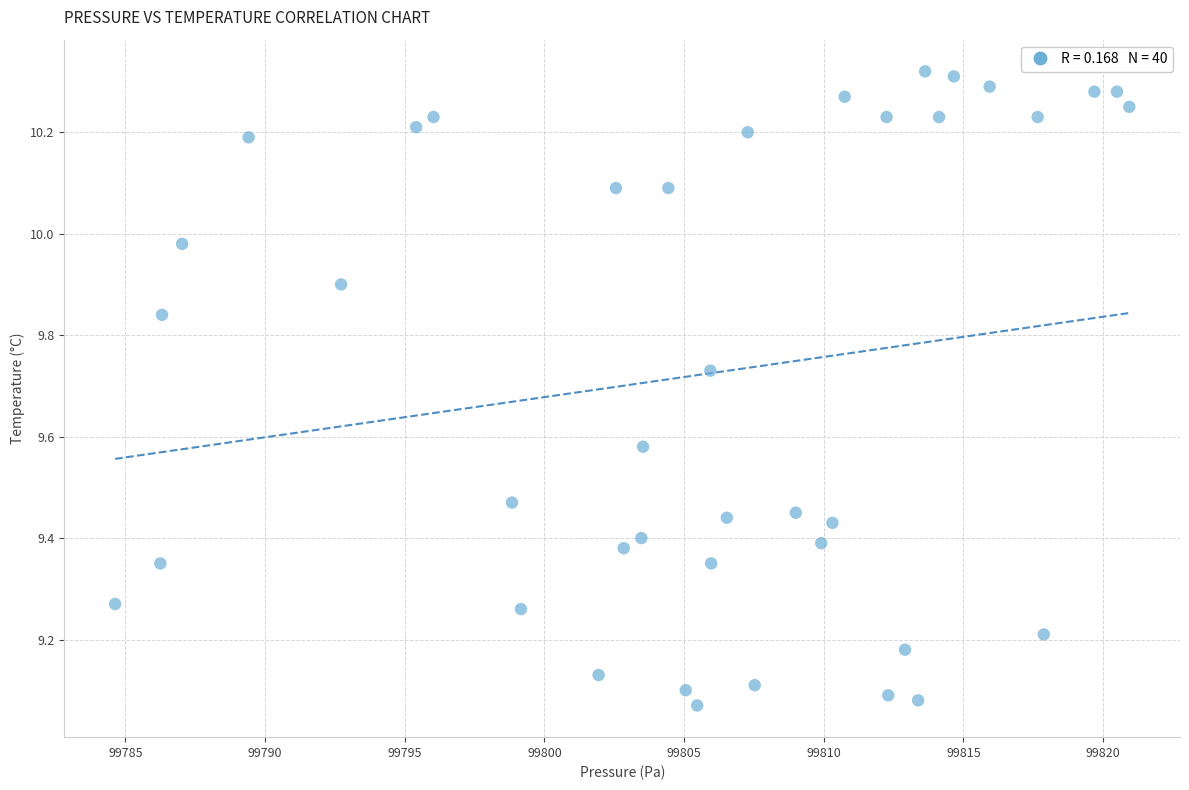

What is the range of X values (max minus min)?

36.3